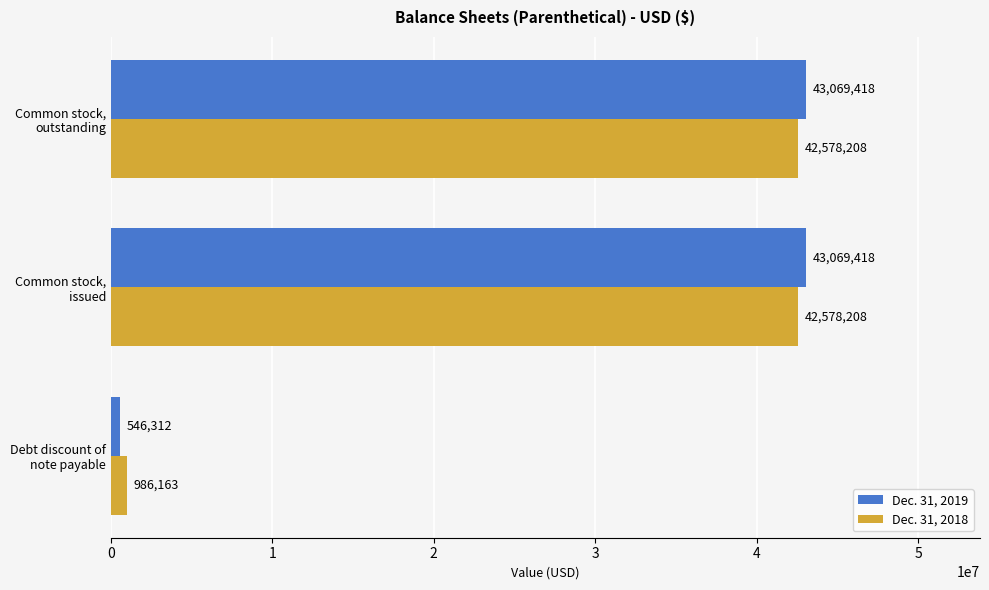

What is the average value of the Dec. 31, 2019 series?

28895049